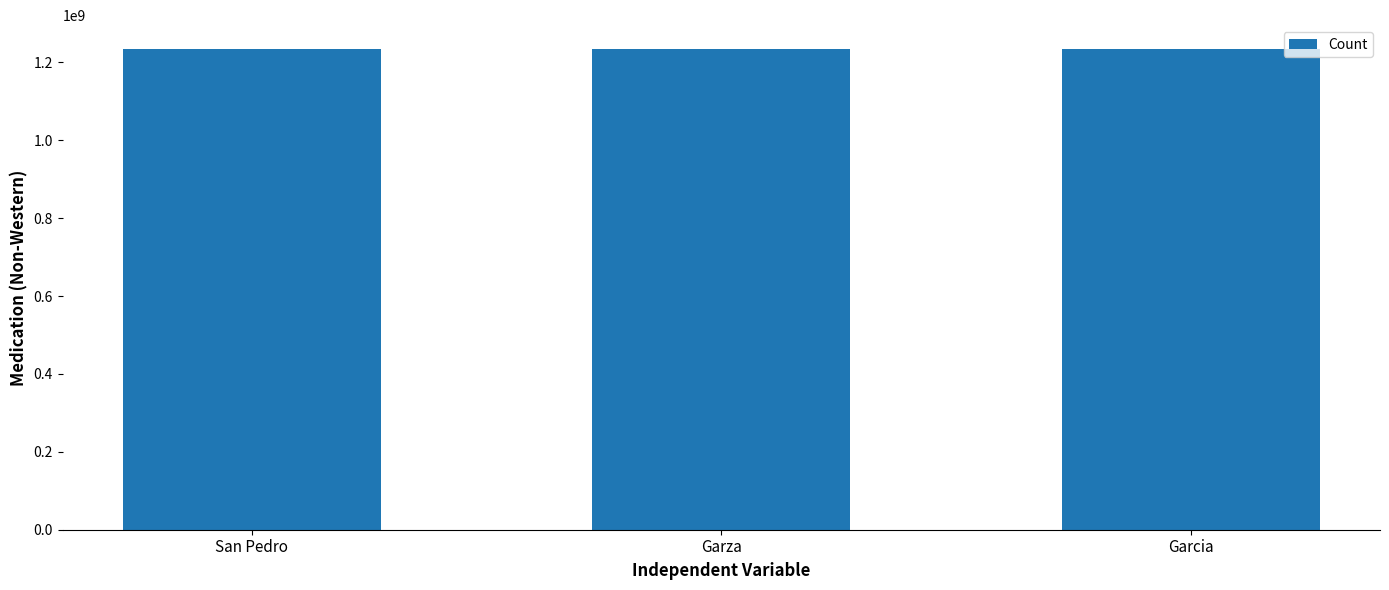

Approximately how many times larger is the value at San Pedro compared to Garza?

1.0